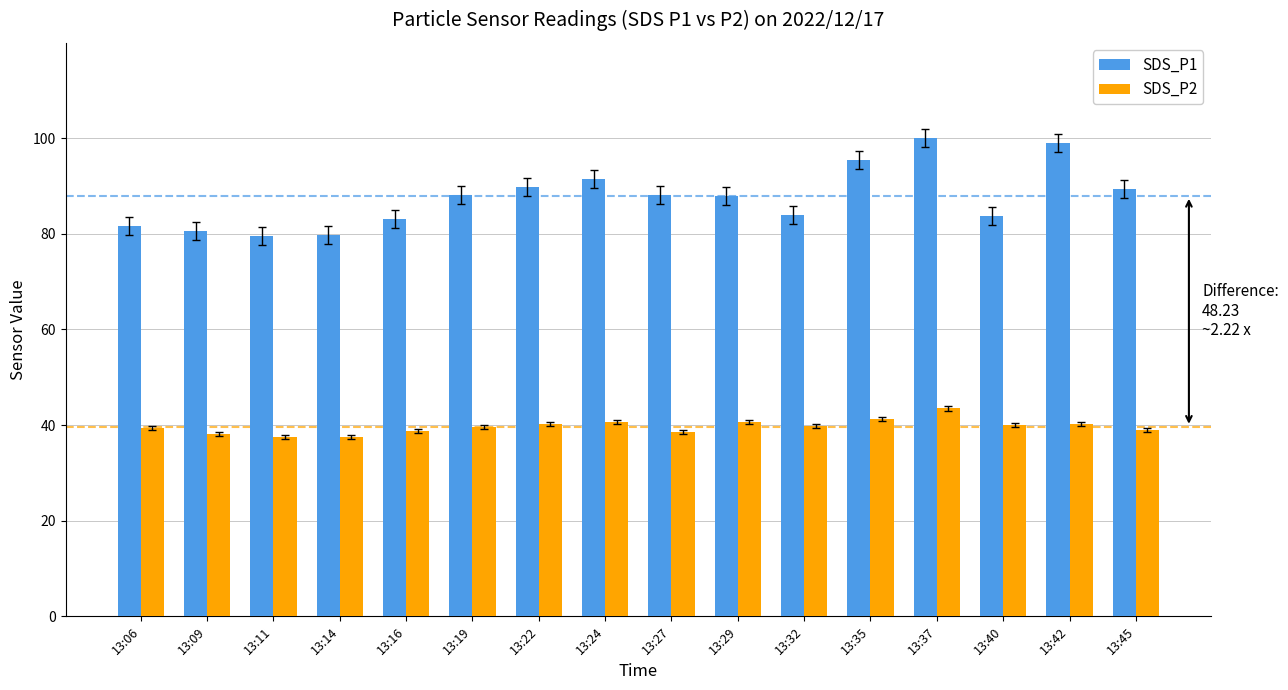

True or false: SDS_P2 has a value of 40.1 at 13:42.

True